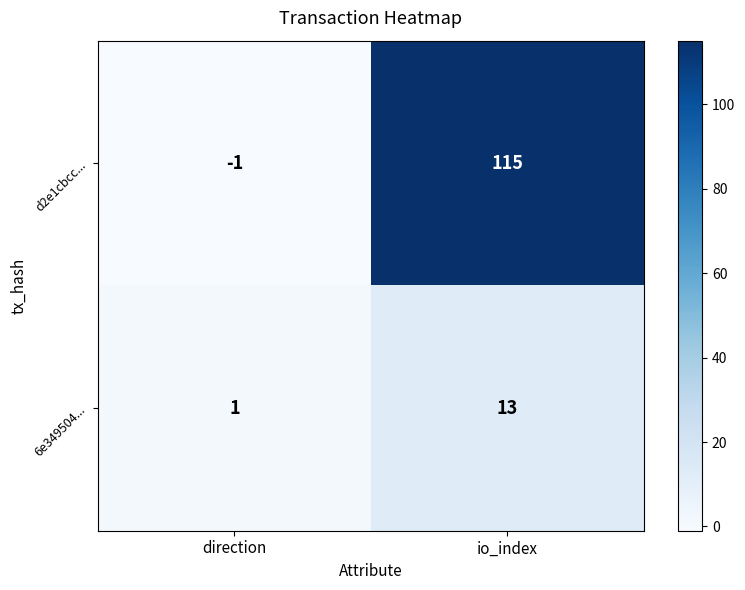

Reading left to right, transcribe all the data shown in this chart.

d2e1cbcc...: direction=-1	io_index=115
6e349504...: direction=1	io_index=13